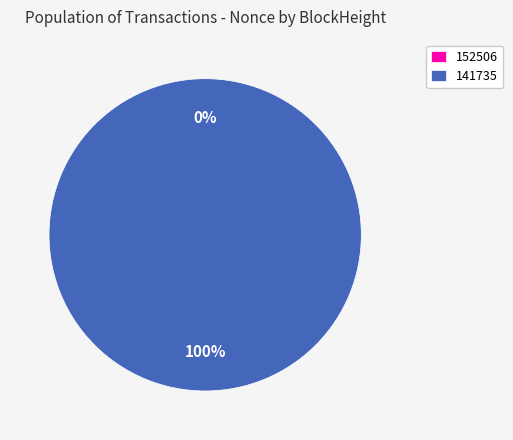

What is the change in value from 152506 to 141735?

+19326